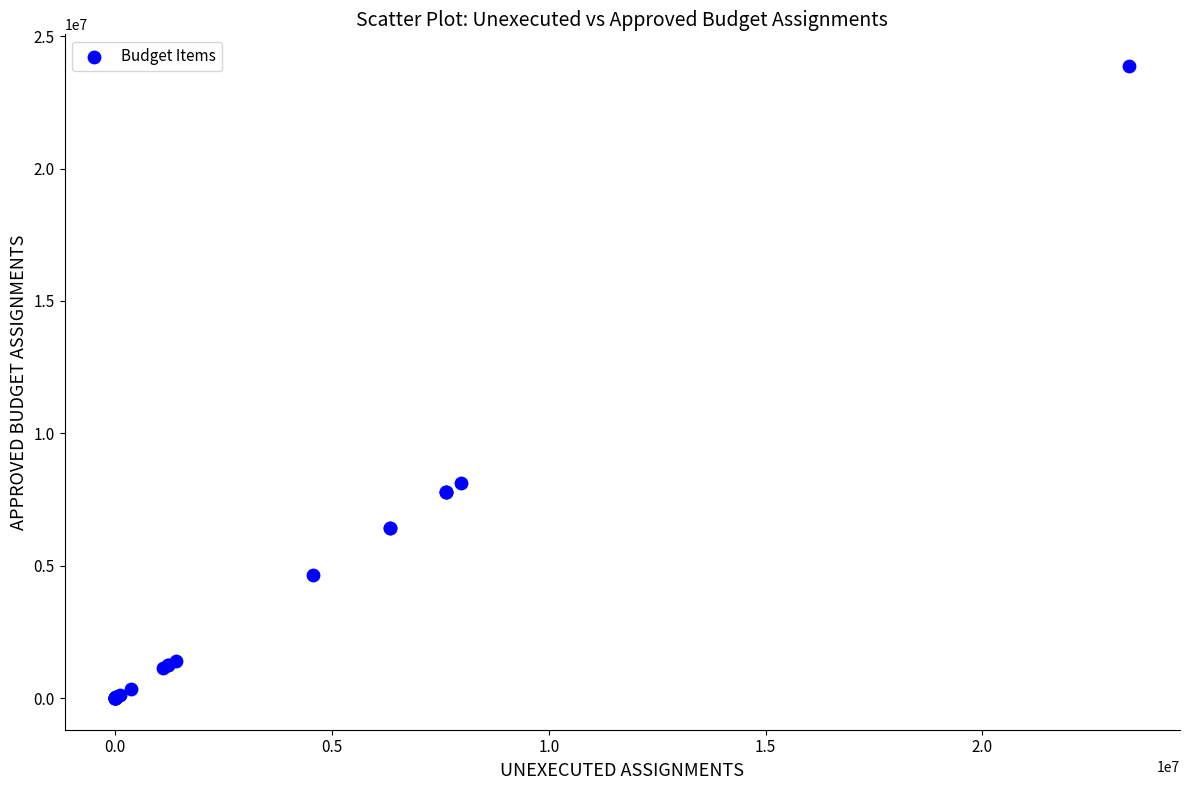

What Y value in the scatter plot is closest to 11939200?

8121900